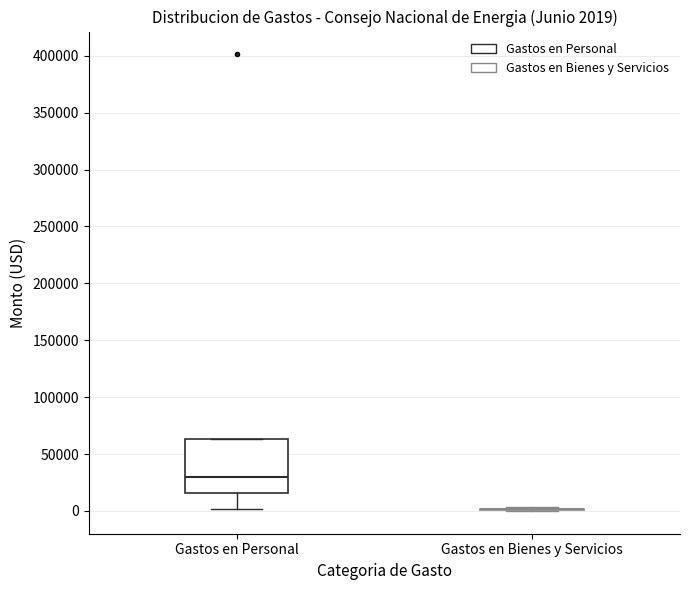

Which box is the tallest, from its lower edge to its upper edge?

Gastos en Personal